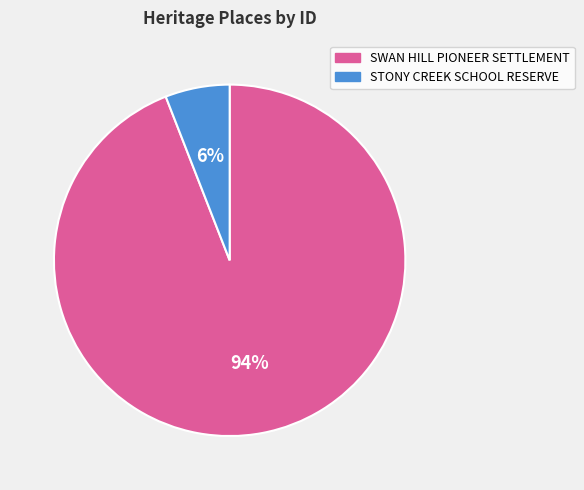

Rank the categories by value from highest to lowest.

SWAN HILL PIONEER SETTLEMENT, STONY CREEK SCHOOL RESERVE